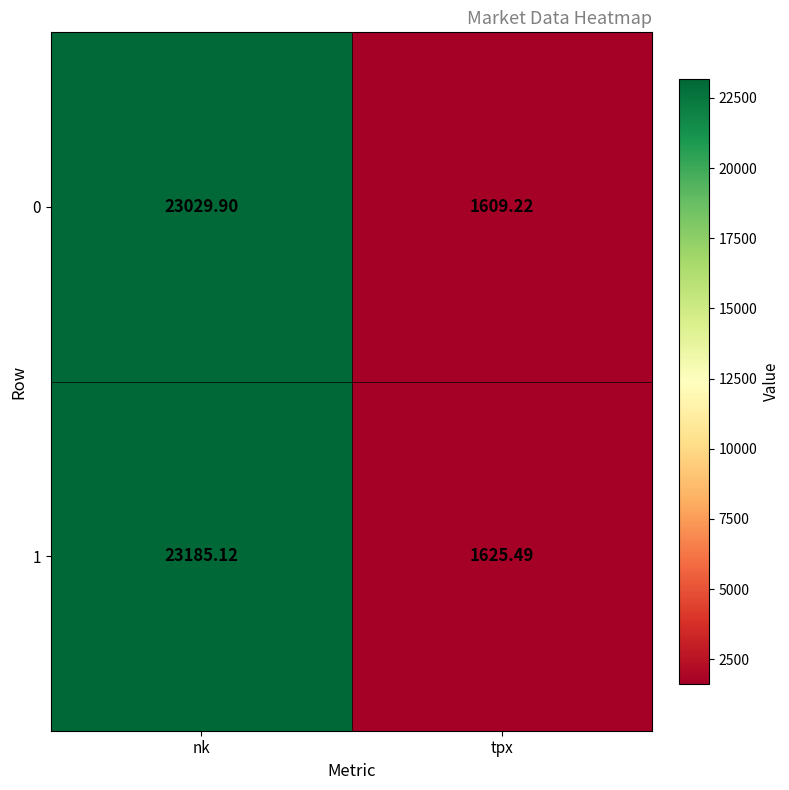

At which label does 1 reach its peak?

nk